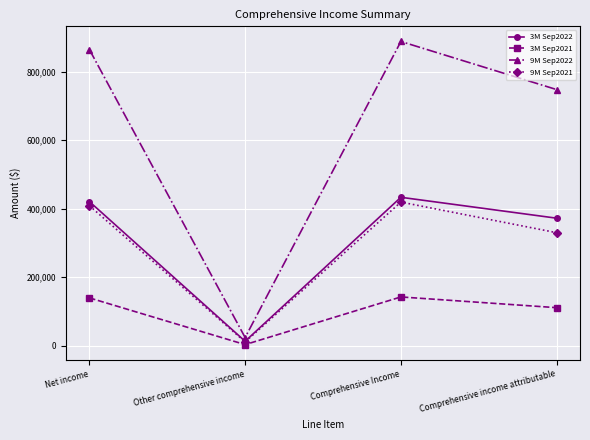

At how many categories does at least one series exceed 413661?

3